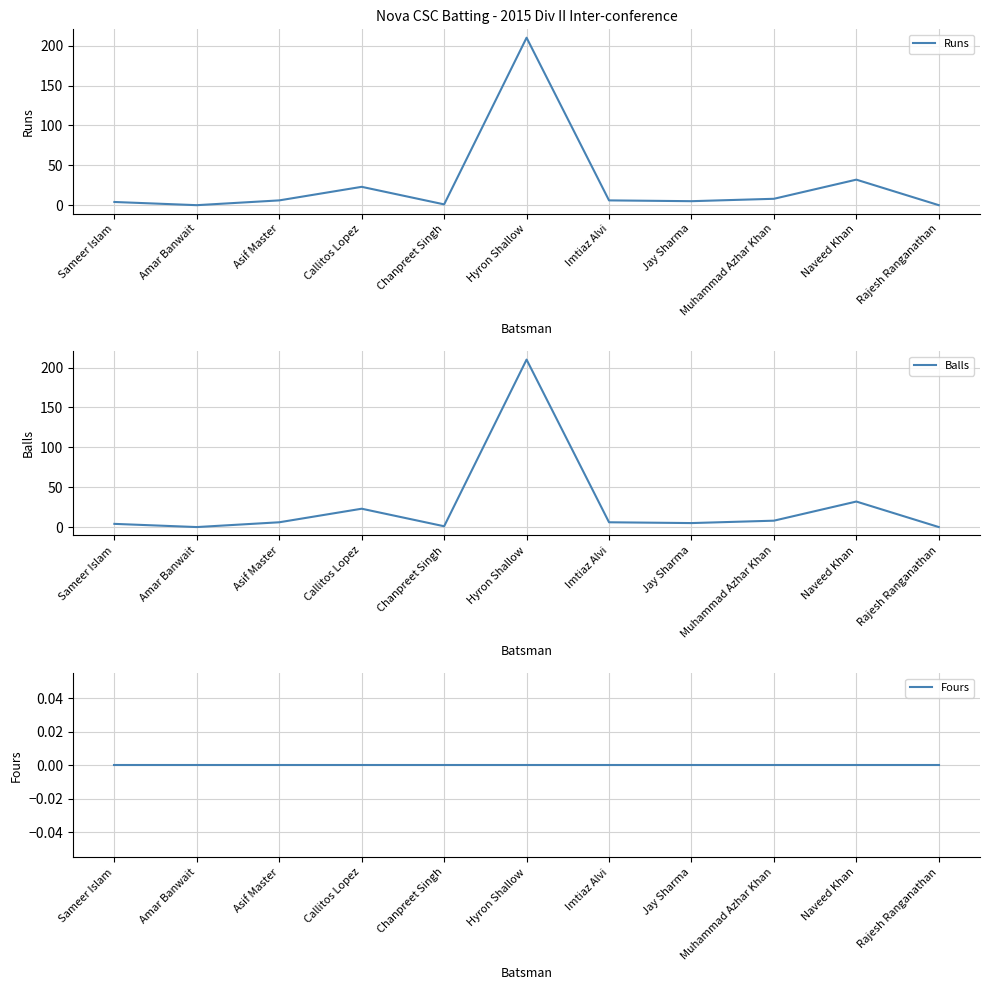

True or false: Balls and Fours cross at least once.

False